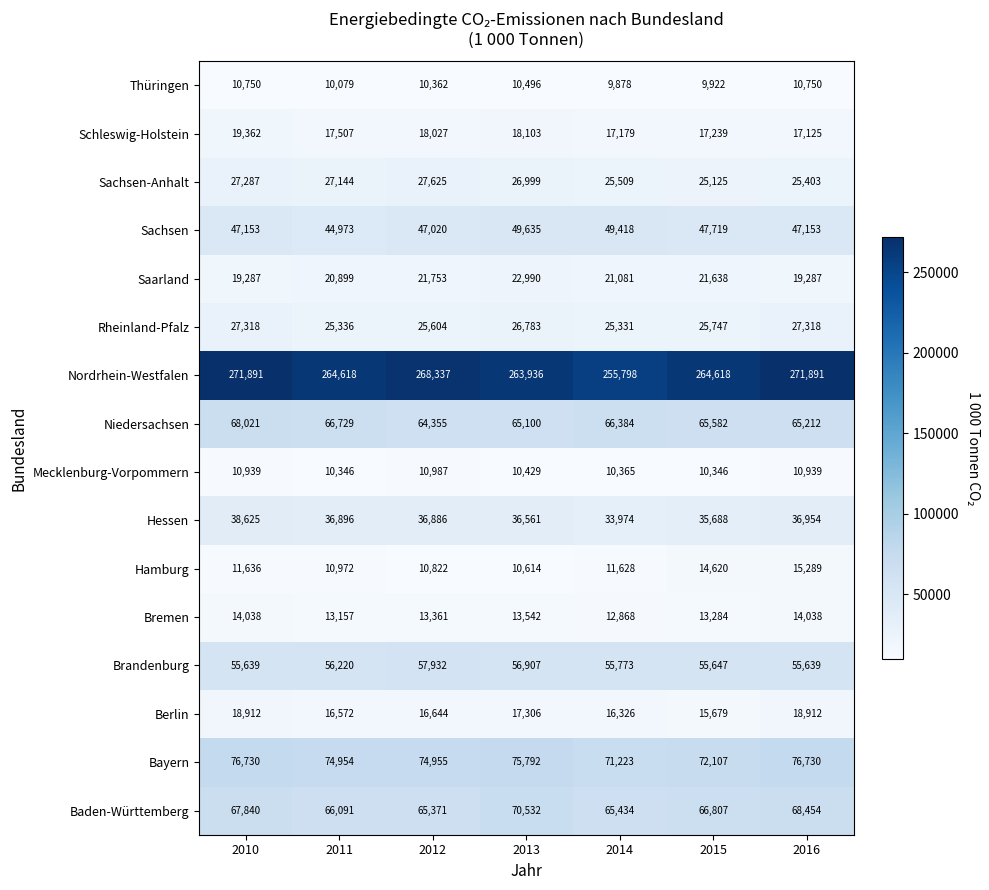

What is the difference between the second highest and minimum values in the Thüringen series?

872